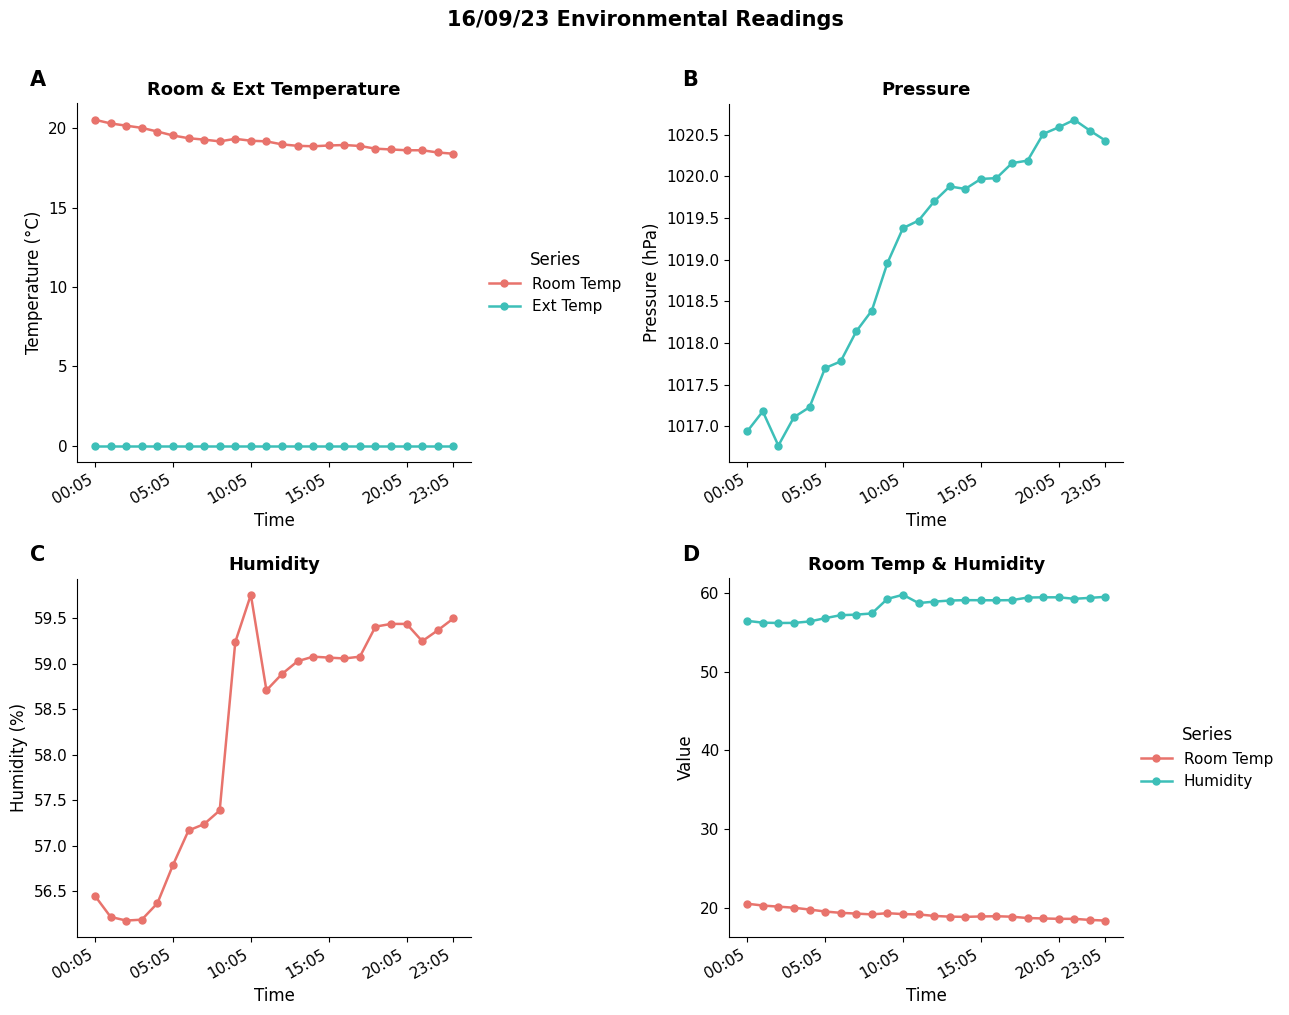

The value of Ext Temp at 15:05 is 0.0. True or false?

True